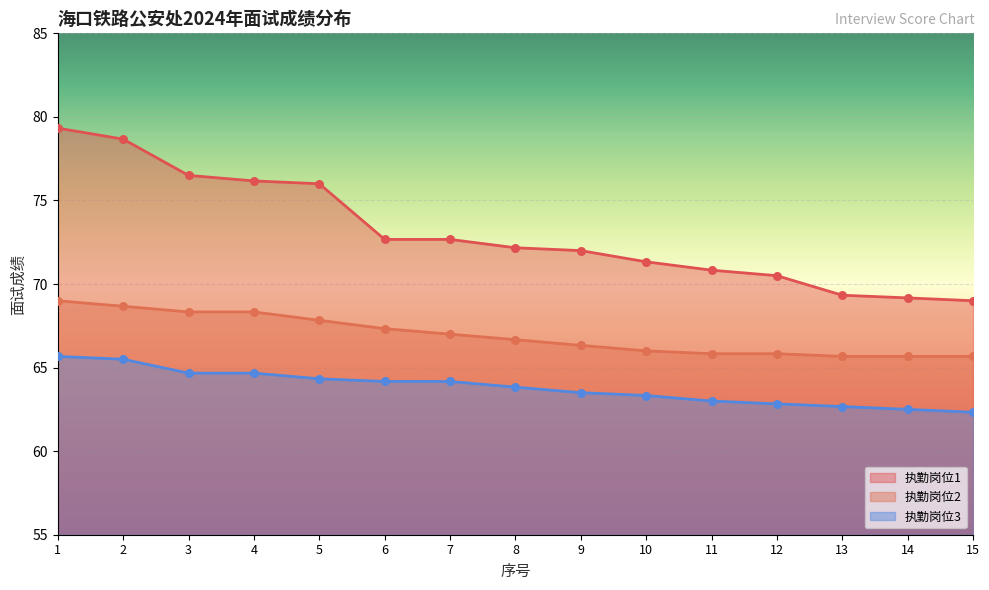

At which category is the sum across all series the highest?

1